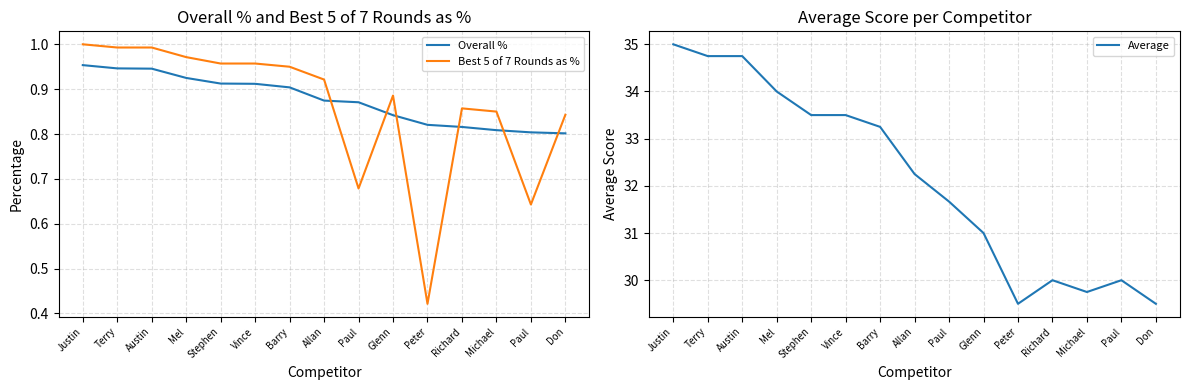

What is the maximum value shown in the chart?

35.0